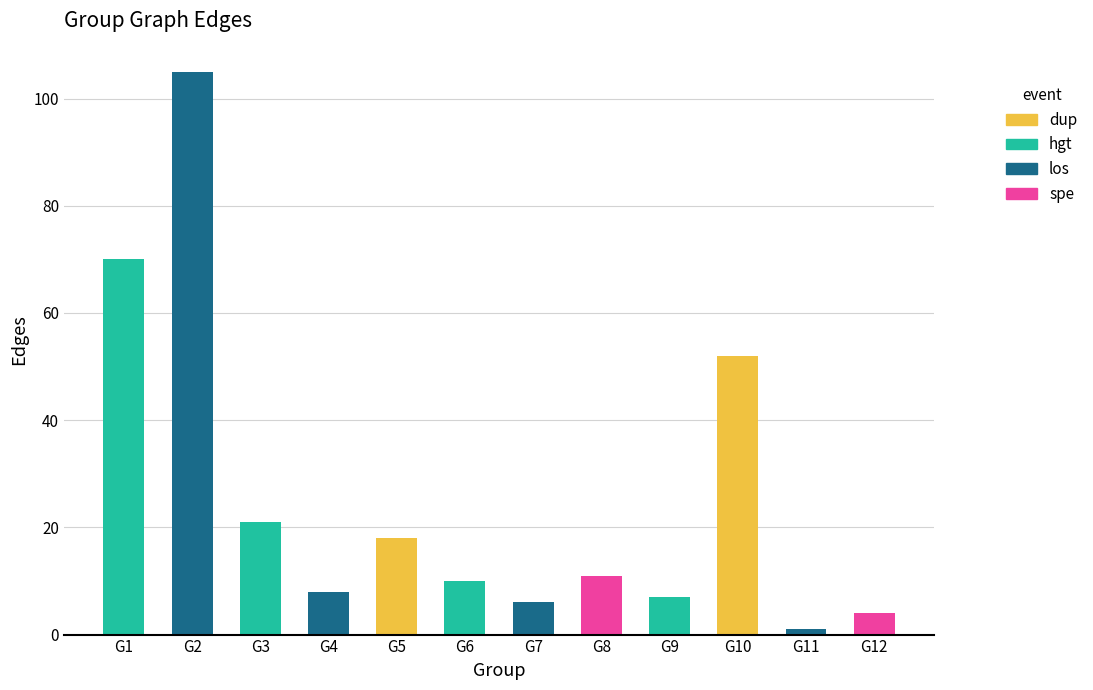

Between G2 and G8, which is larger?

G2